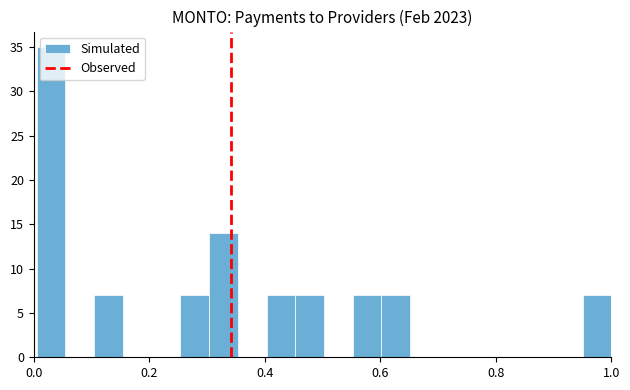

Around what value on the x-axis is the tallest bar? Give the approximate position of its centre, as read against the axis.

0.04